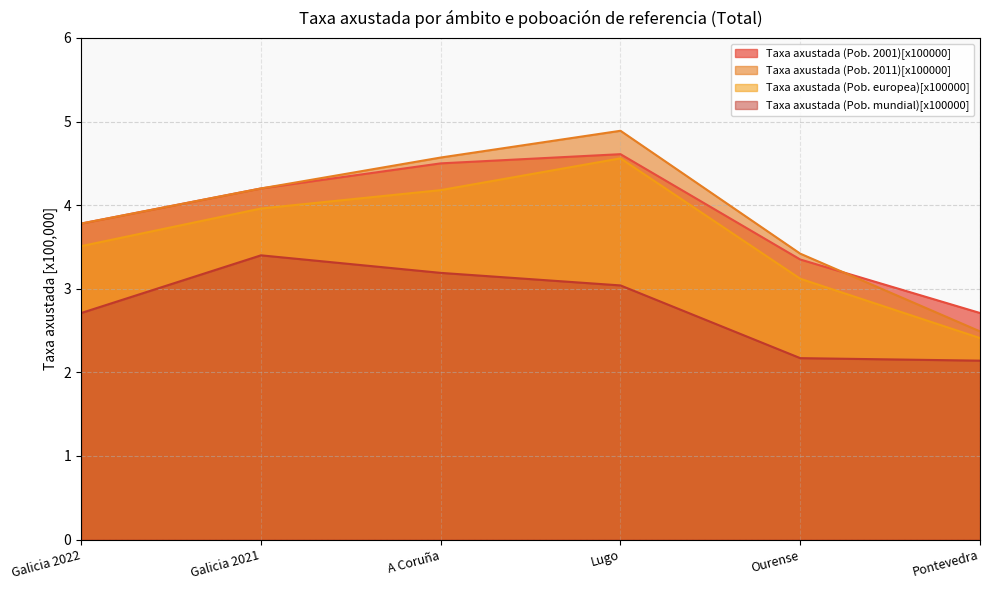

What is the label of the 6th point from the left?

Pontevedra